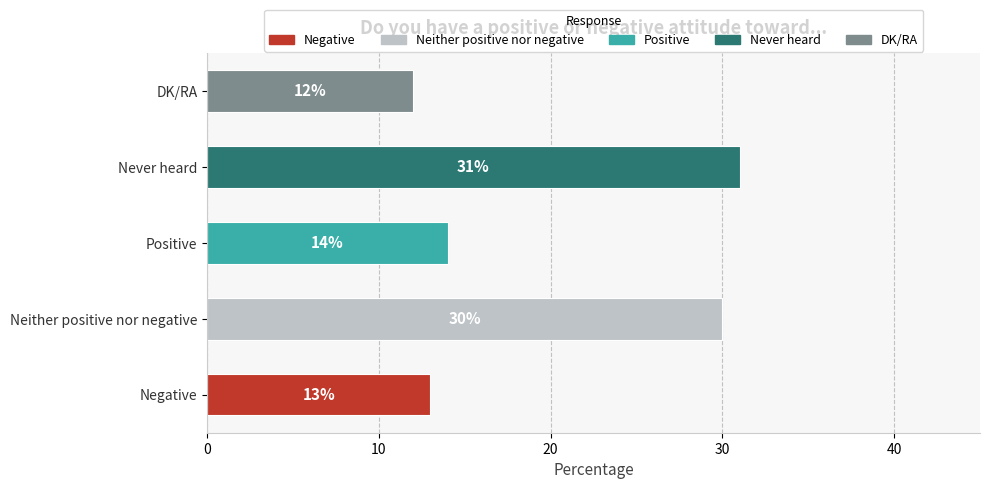

Reading bottom to top, transcribe all the data shown in this chart.

Negative=13	Neither positive nor negative=30	Positive=14	Never heard=31	DK/RA=12